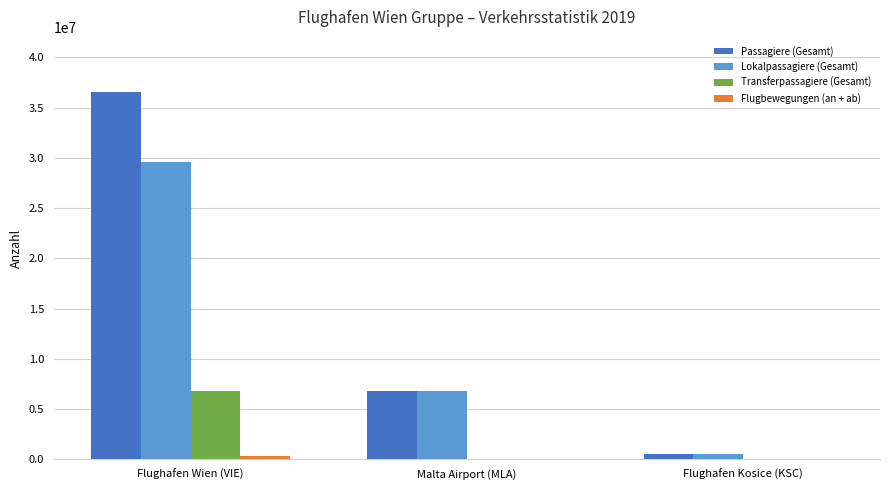

What is the highest value of the Lokalpassagiere (Gesamt) series?

29635219